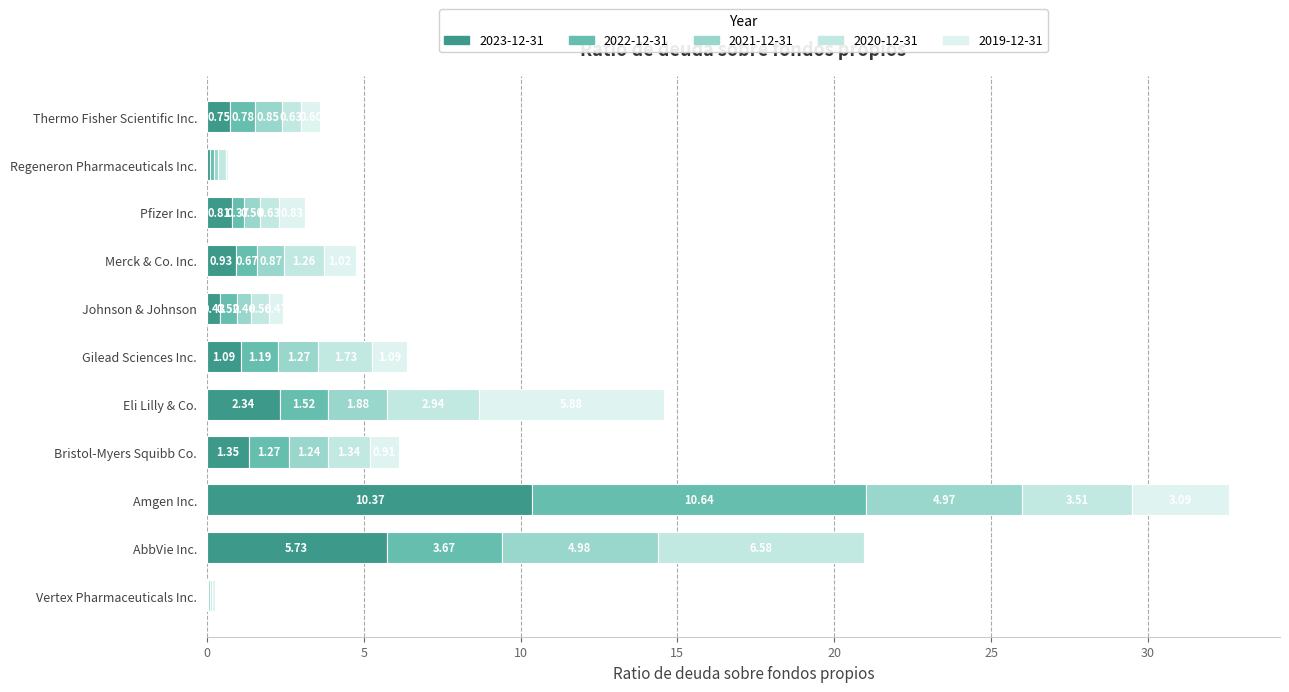

True or false: 2022-12-31 has a value of 0.2 at Thermo Fisher Scientific Inc..

False